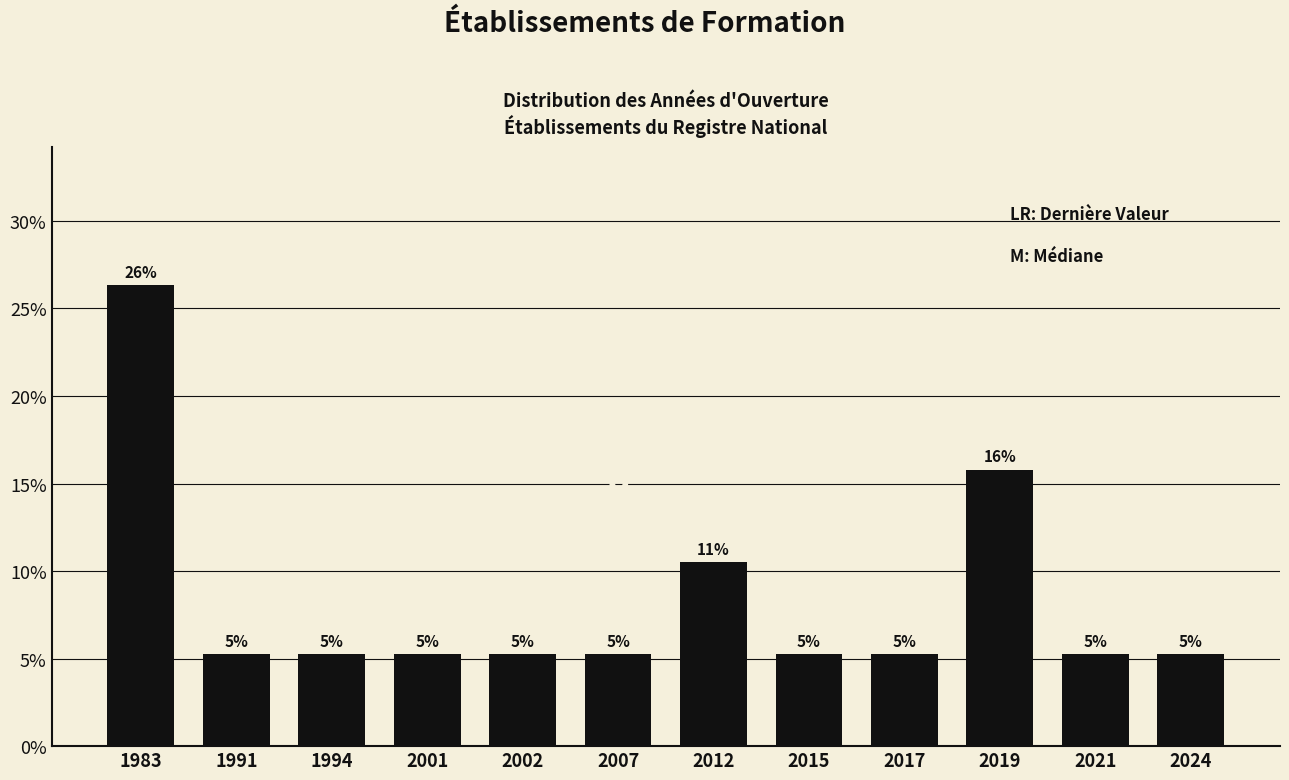

How many bars are there in total?

12